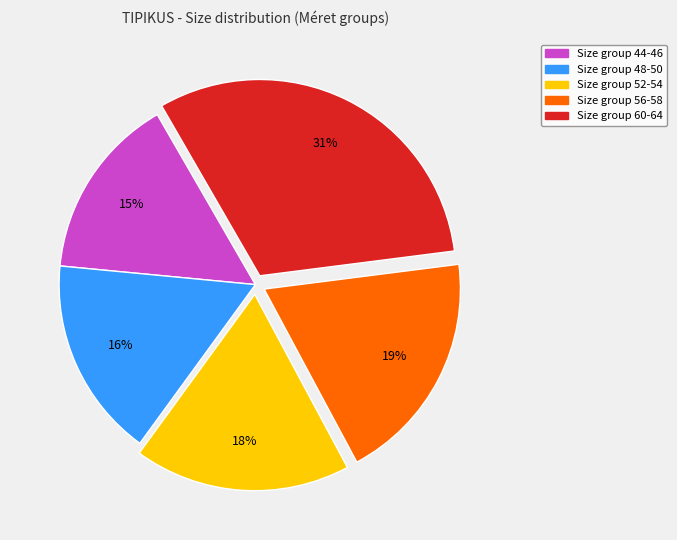

Is there any slice that represents more than half of the pie?

No